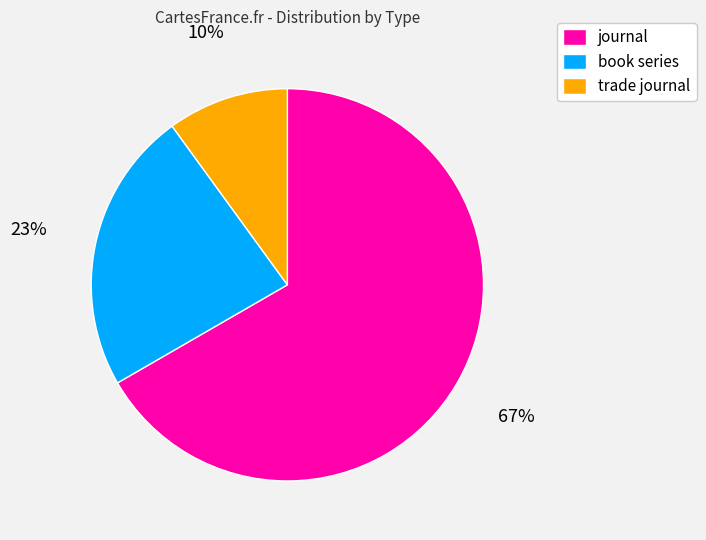

How many slices are in this pie chart?

3